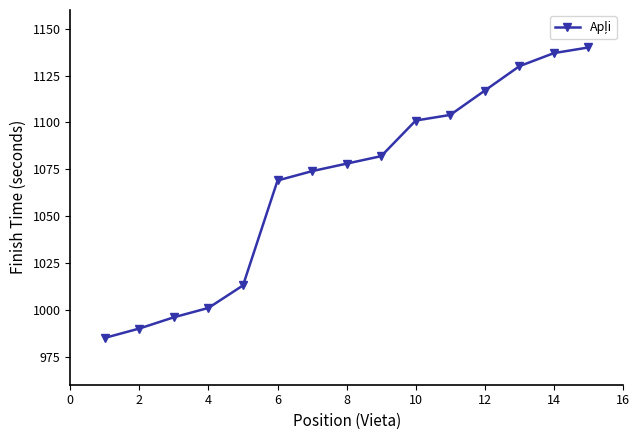

How many data points does each series have?

15